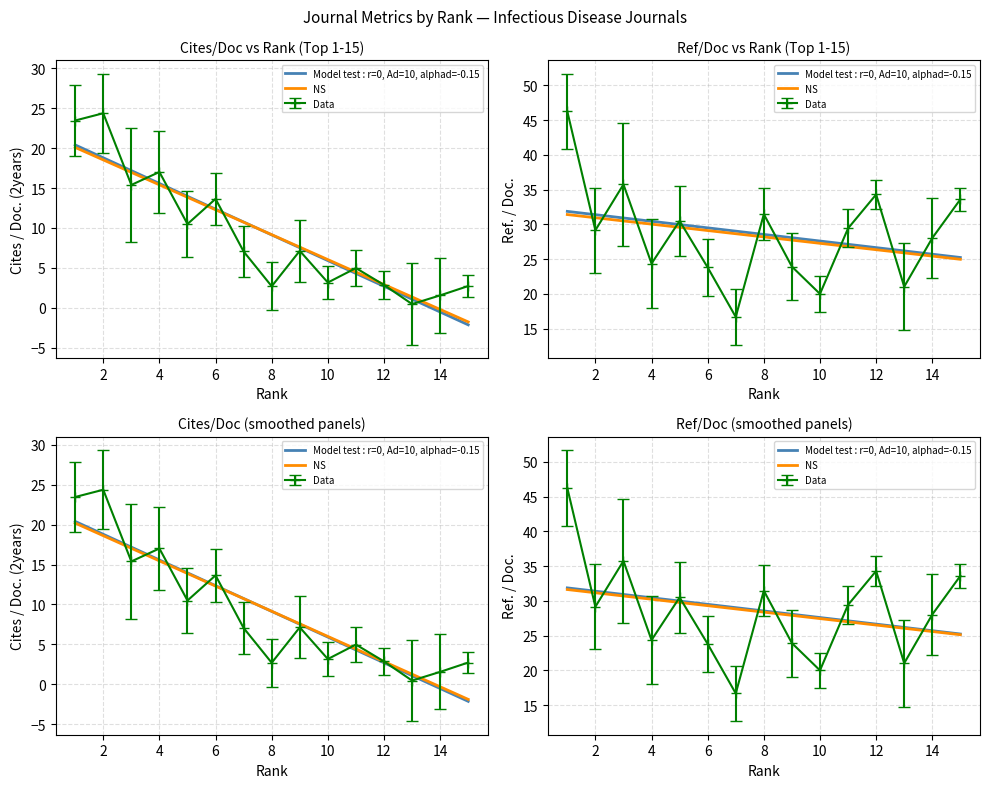

True or false: Model test : r=0, Ad=10, alphad=-0.15 and NS cross at least once.

False